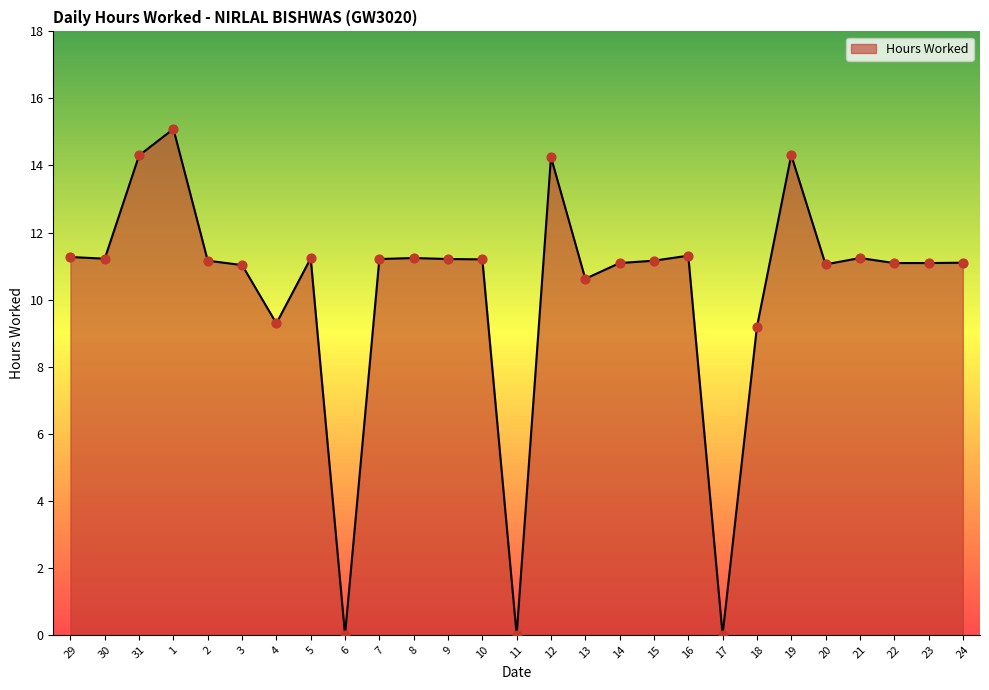

What is the change in value from 3 to 8?

+0.2